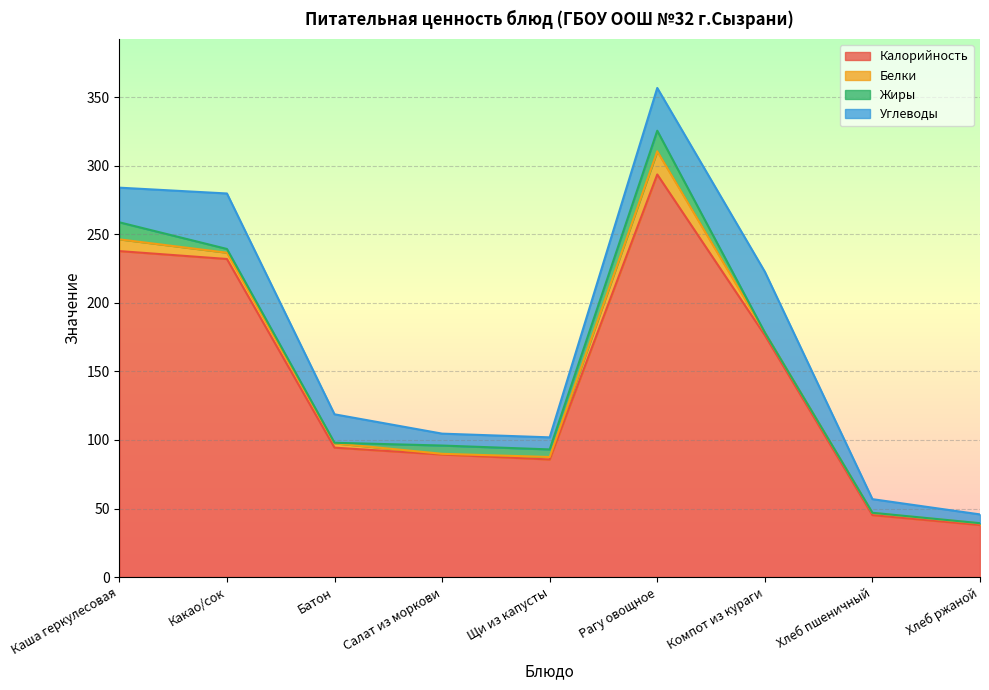

What is the approximate value of Калорийность at Рагу овощное?

293.6